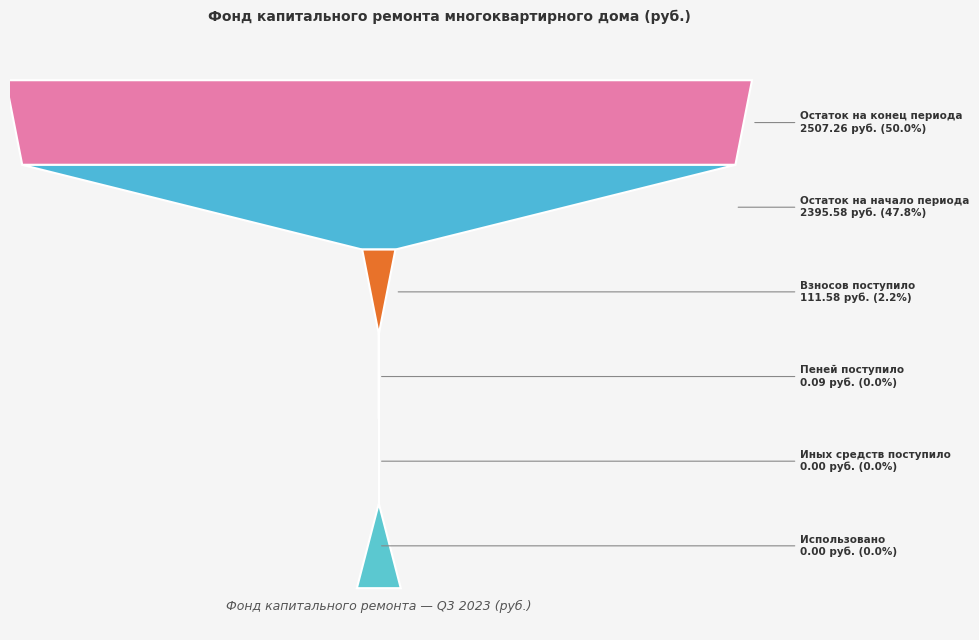

Reading left to right, what are all the values shown in this chart?

Остаток на начало периода: 2395.6	0.0	2395.6
Взносов поступило: 111.6	0.0	111.6
Пеней поступило: 0.1	0.0	0.1
Иных средств поступило: 0.0	0.0	0.0
Использовано: 0.0	0.0	0.0
Остаток на конец периода: 2507.3	0.0	2507.3